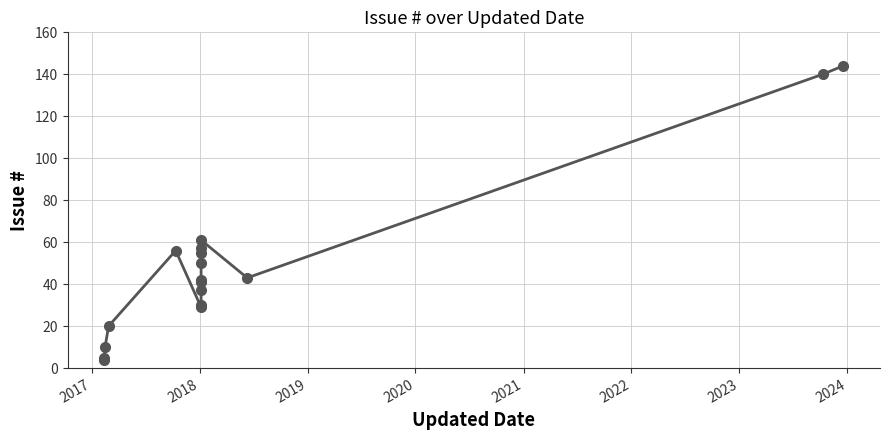

What is the difference between the second highest and second lowest values?

135